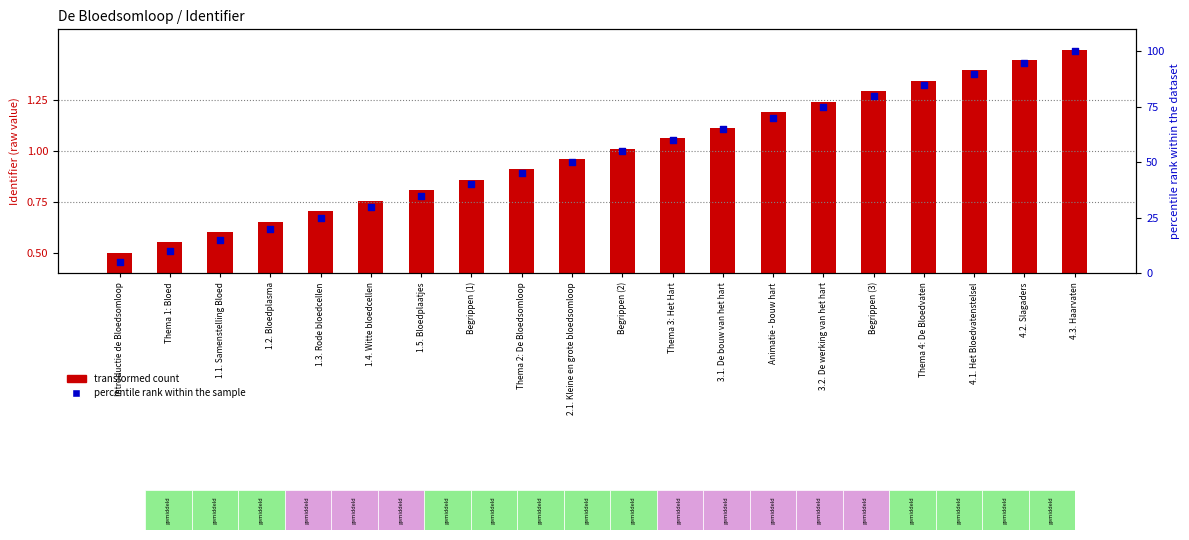

Which series reaches the minimum Y coordinate?

transformed count